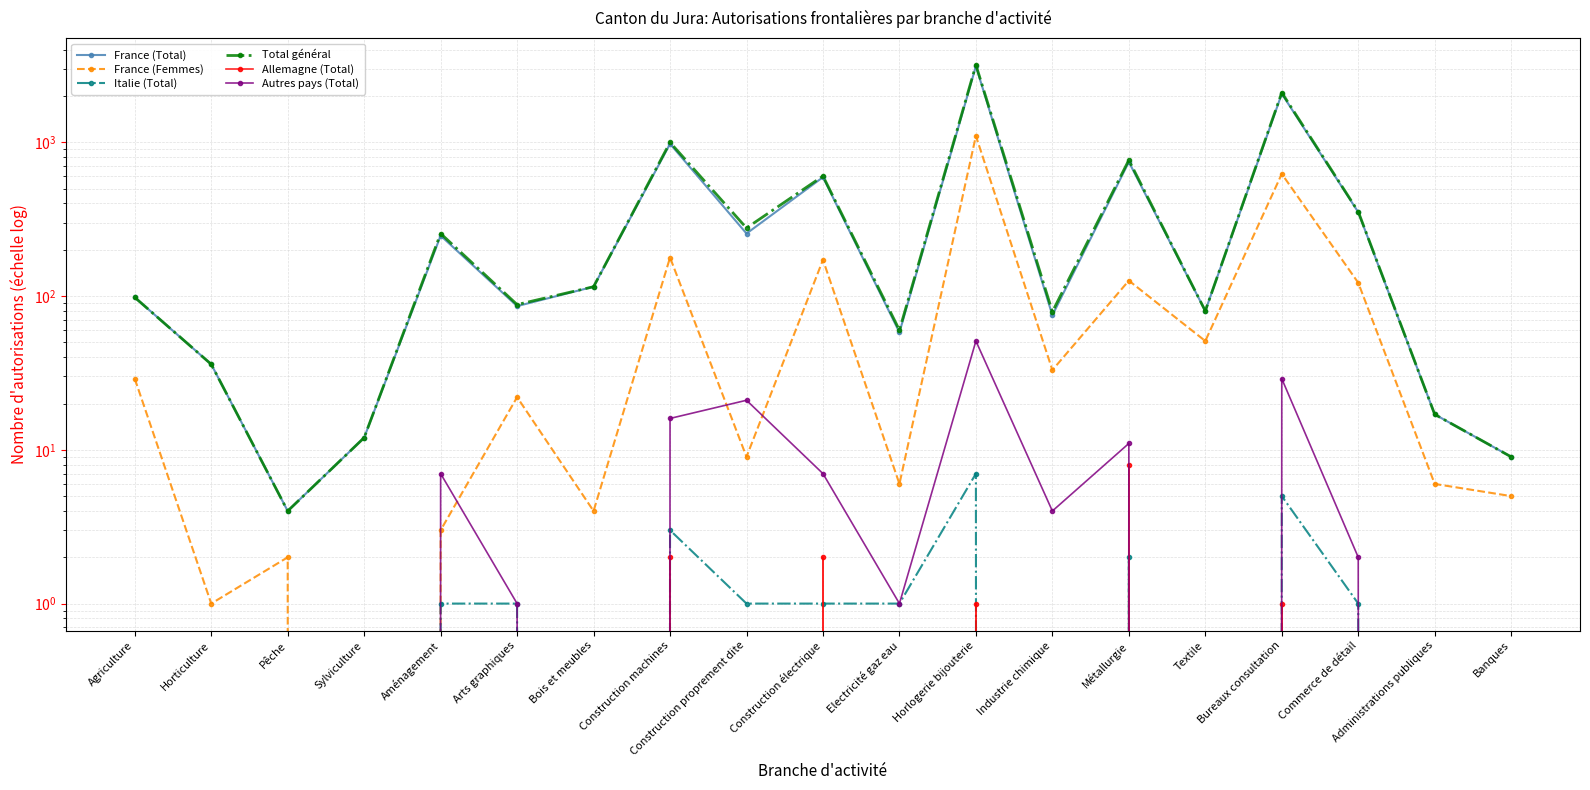

How many data points does each series have?

19